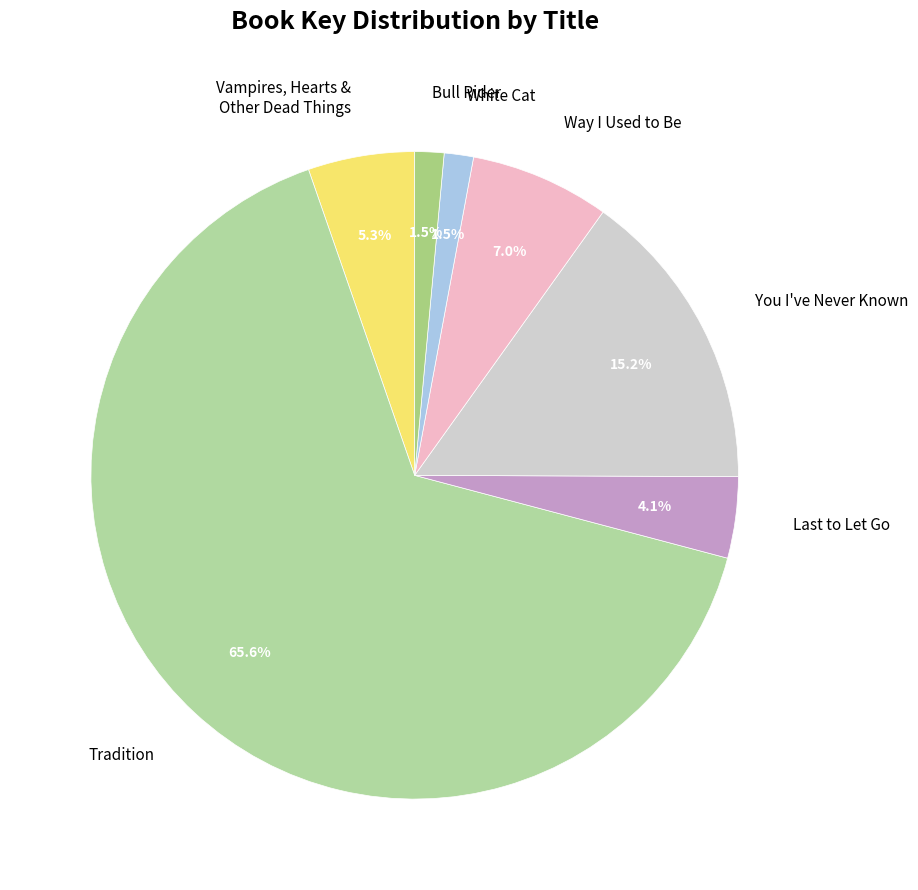

To the nearest percent, what percentage of the pie is You I've Never Known?

15%